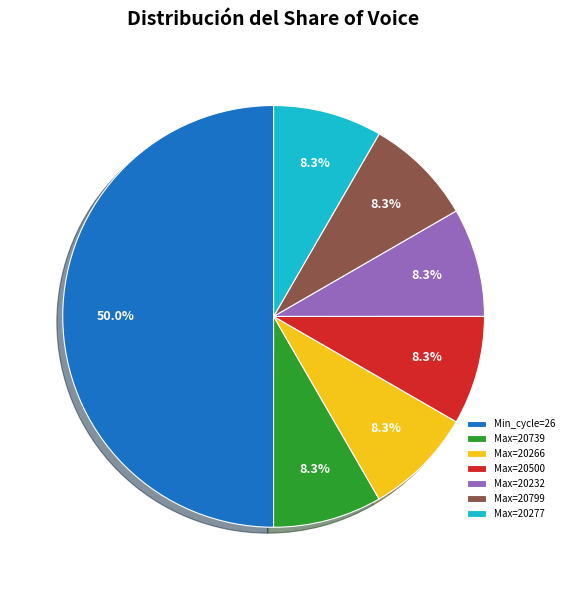

Does Max=20232 represent more than half of the total?

No